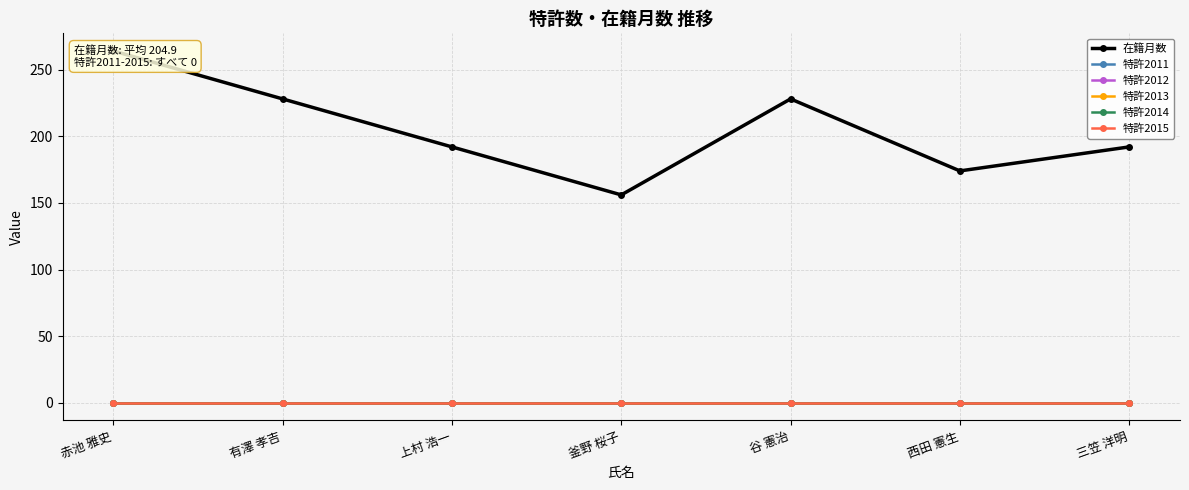

What is the label of the 4th point from the left?

釜野 桜子